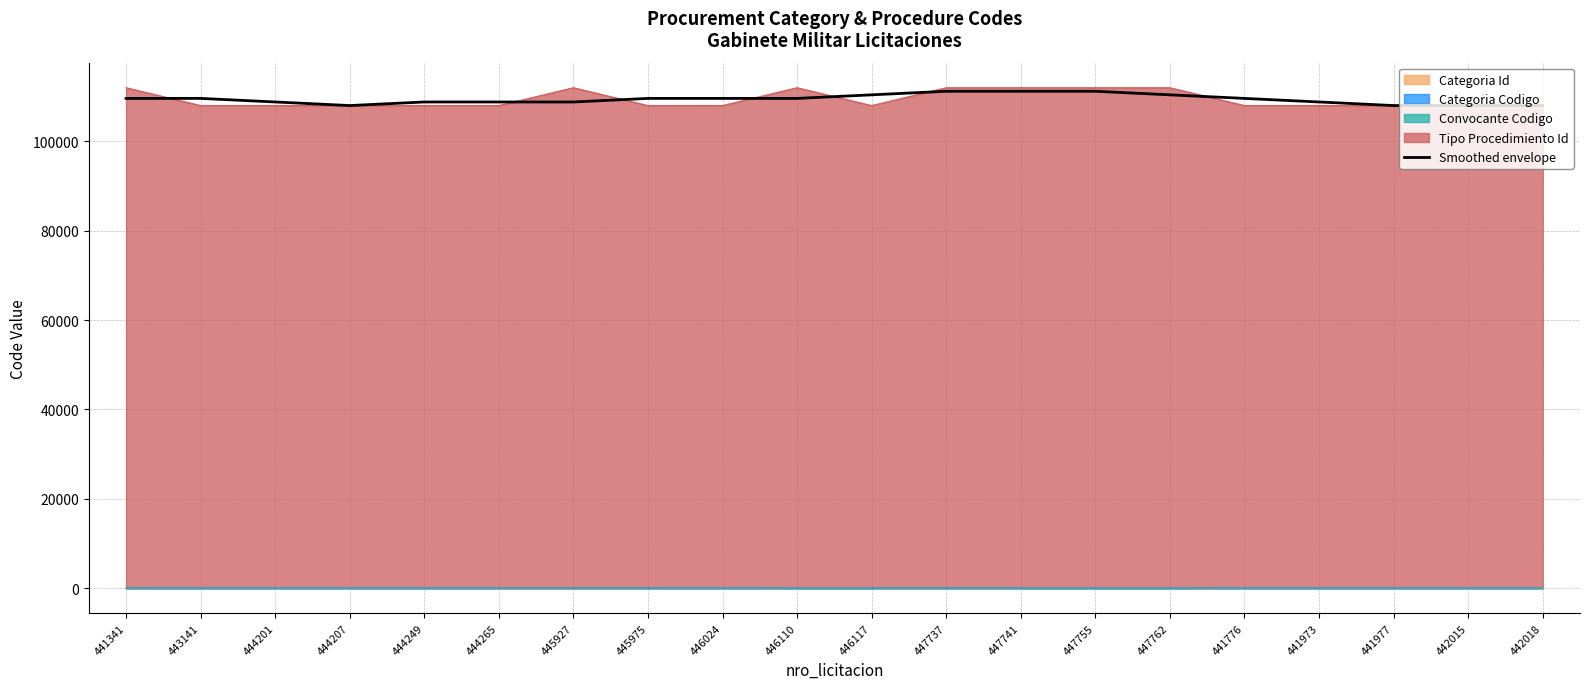

Reading left to right, list all the values displayed in this chart.

441341=109616.5	443141=109616.6	444201=108817.1	444207=108017.1	444249=108816.6	444265=108816.0	445927=108816.1	445975=109615.3	446024=109615.2	446110=109615.2	446117=110415.1	447737=111213.9	447741=111213.9	447755=111214.4	447762=110414.9	441776=109615.7	441973=108816.7	441977=108017.7	442015=108017.8	442018=108018.0